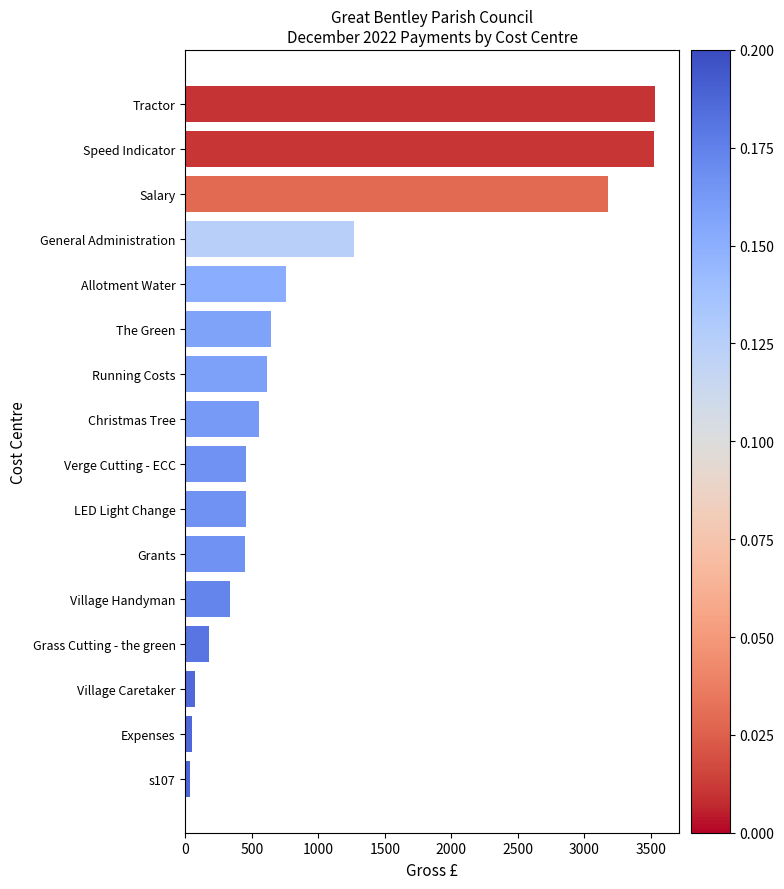

What is the average value?

1006.3